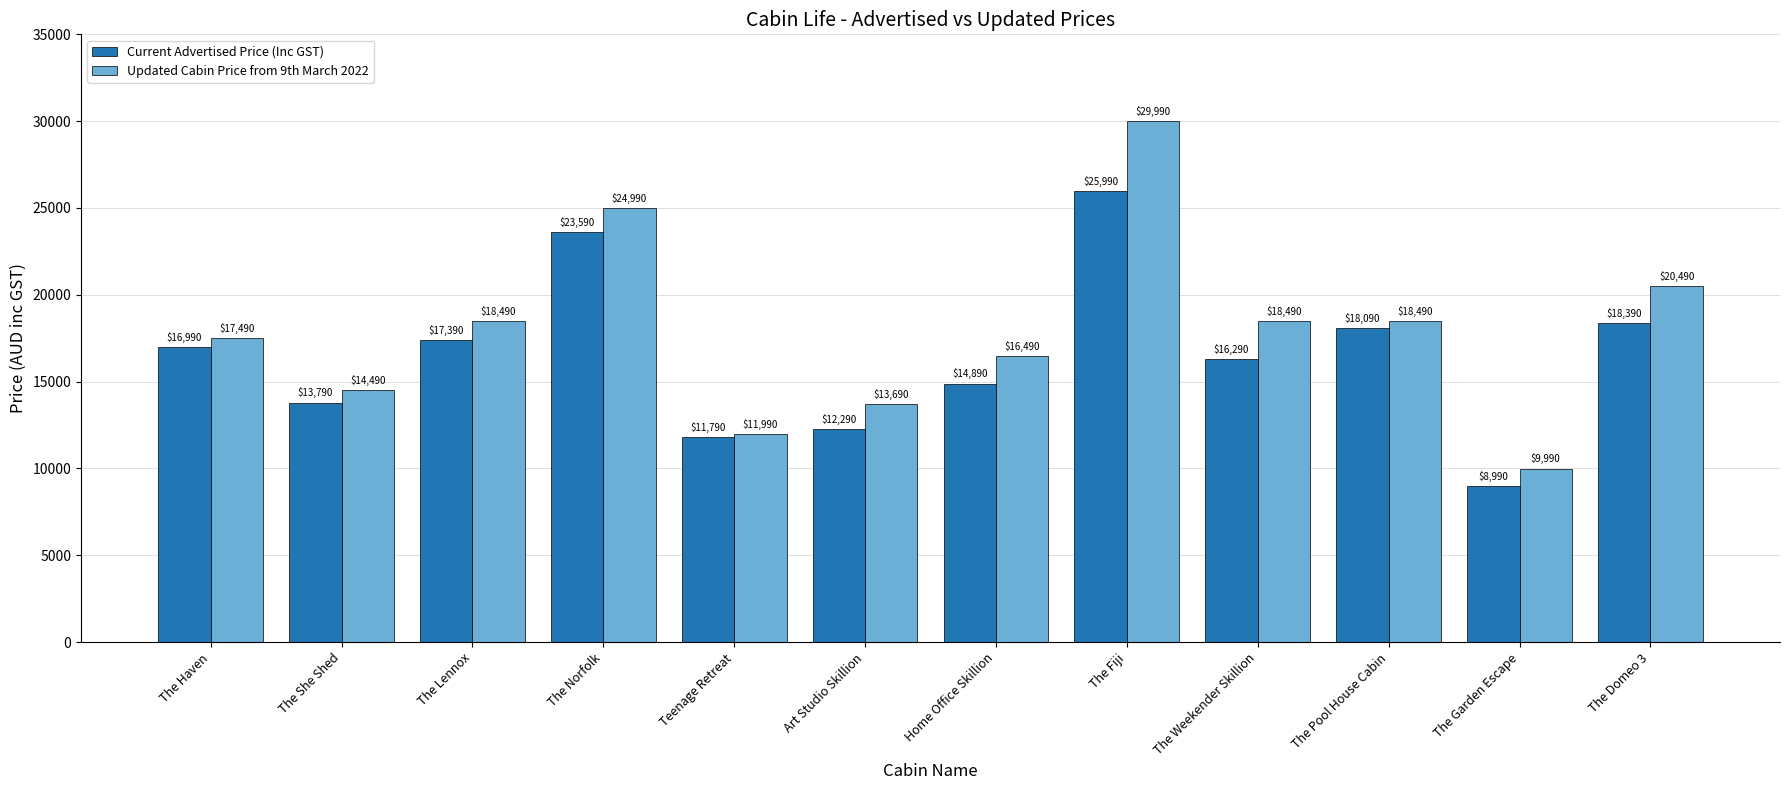

What is the difference between the maximum and minimum values in the Updated Cabin Price from 9th March 2022 series?

20000